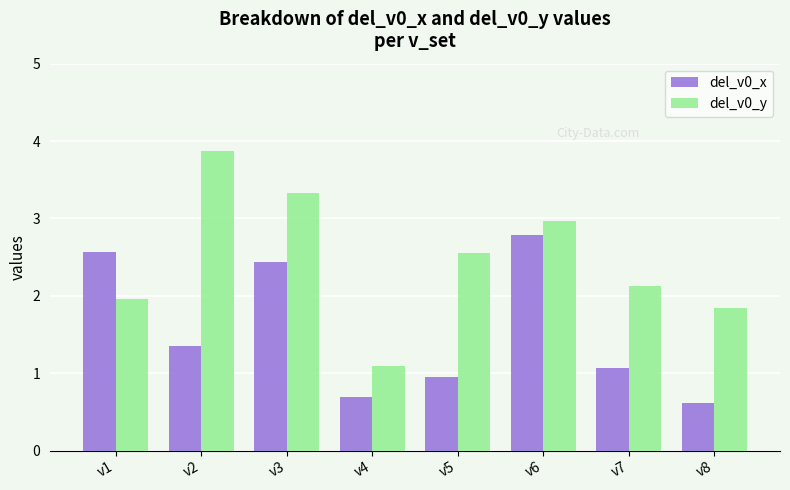

What is the minimum value for del_v0_x?

0.6